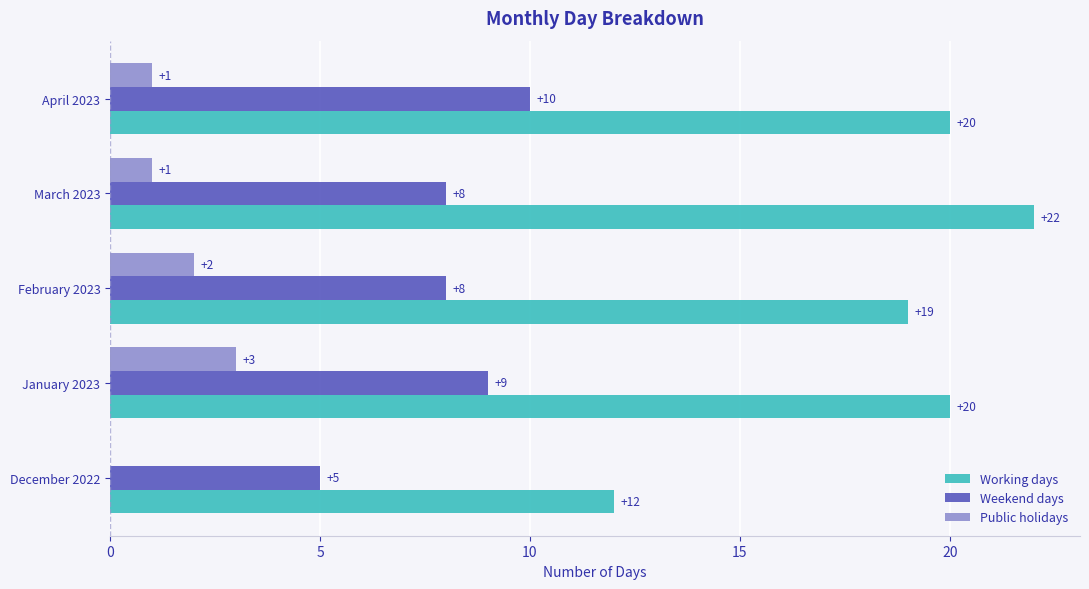

What is the sum of the Weekend days values at December 2022 and April 2023?

15